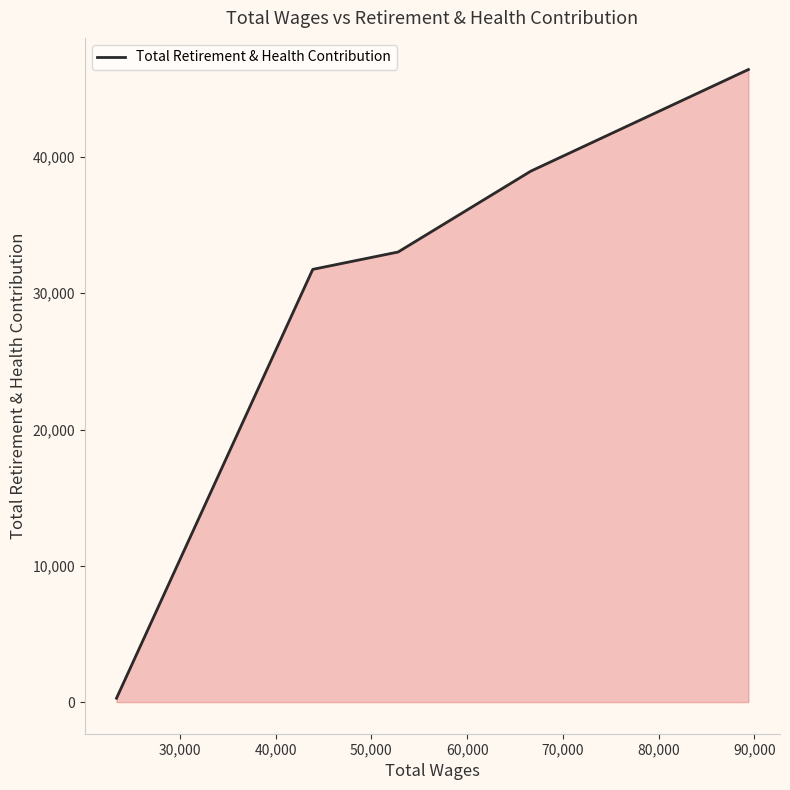

What is the maximum value shown in the chart?

46422